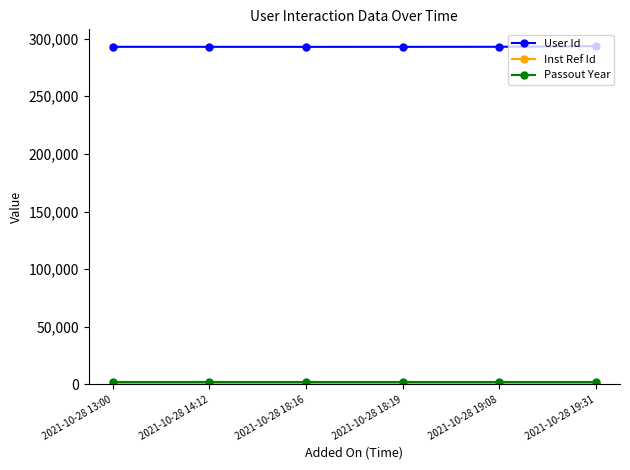

What is the greatest value displayed?

293418